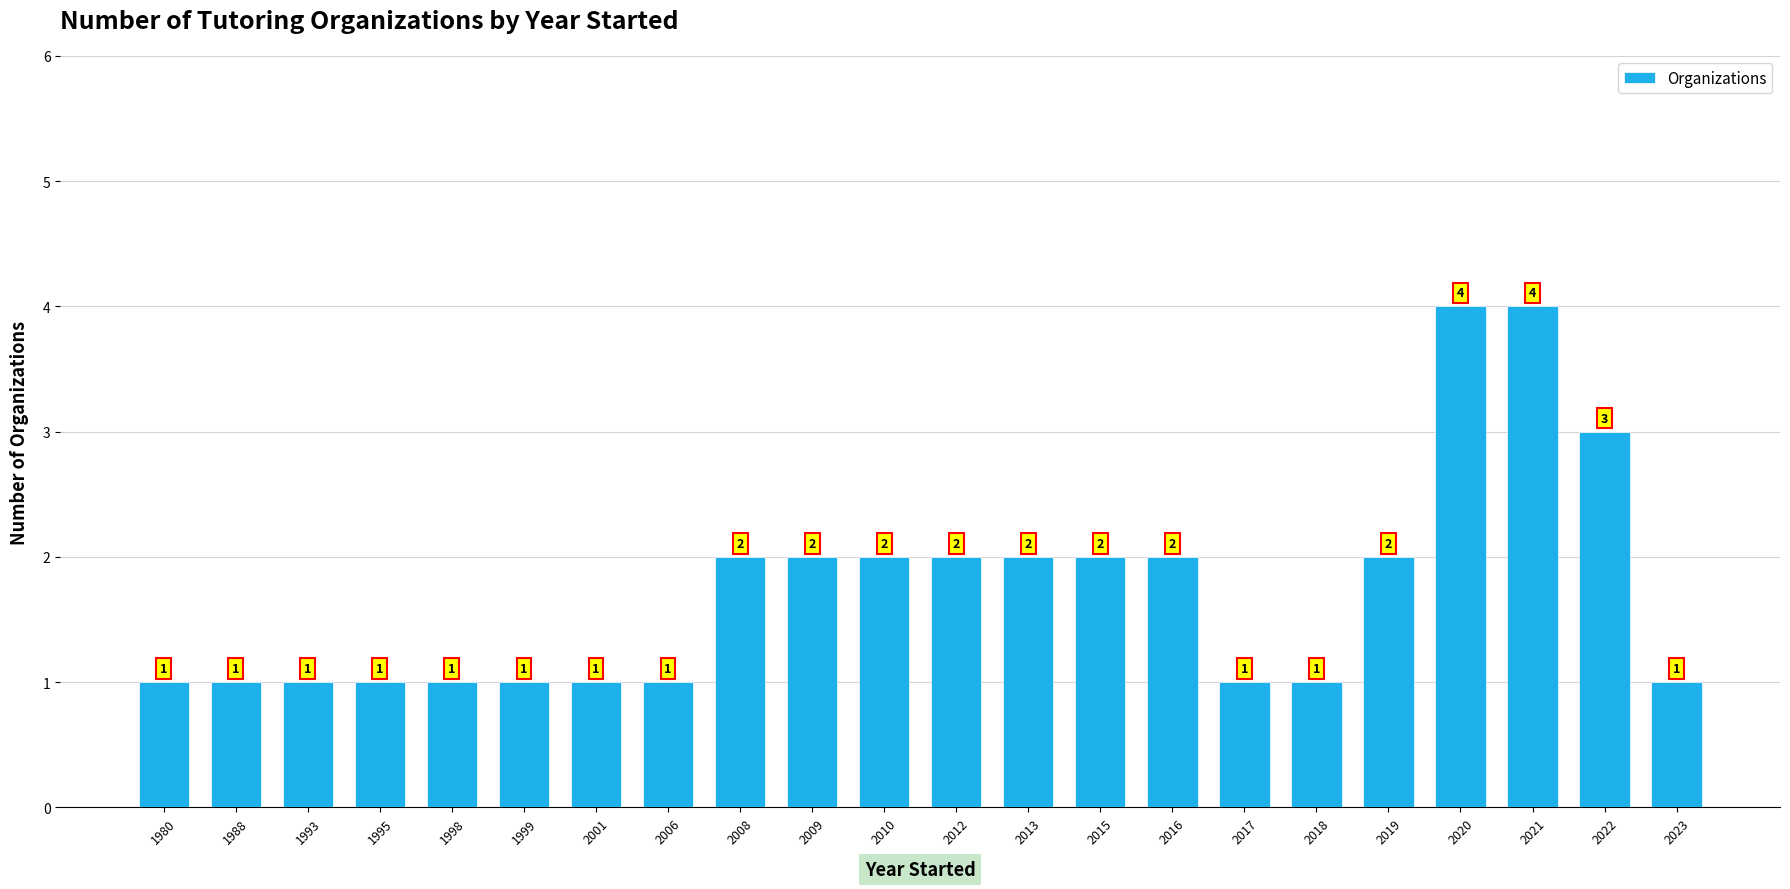

What is the change in value from 2006 to 2020?

+3